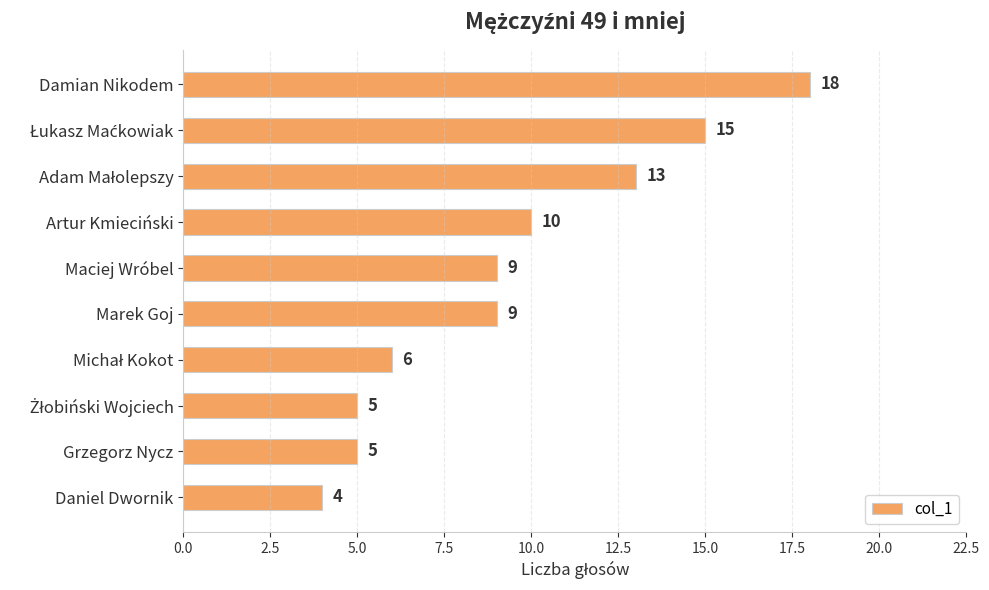

Count the number of data series in this chart.

1